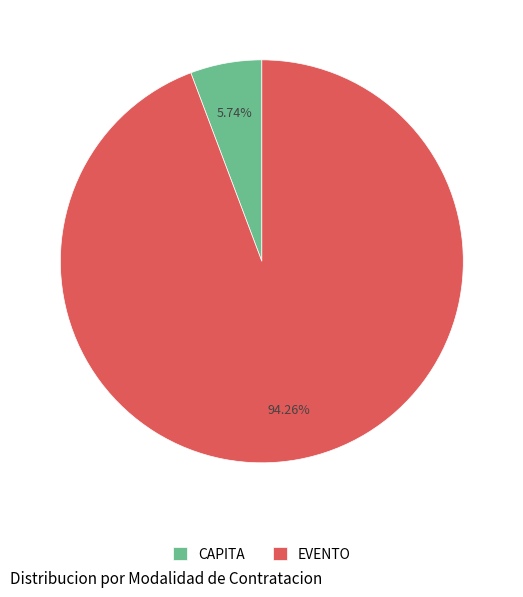

Approximately how many times larger is the value at EVENTO compared to CAPITA?

16.4